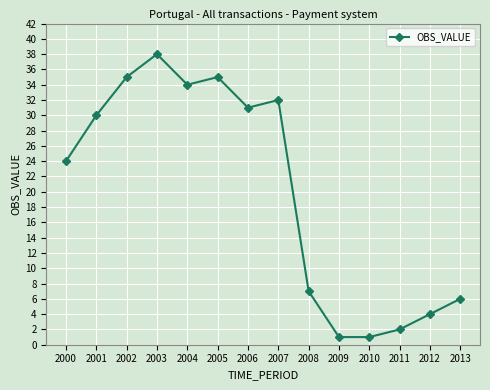

What is the sum of the values at 2011 and 2003?

40